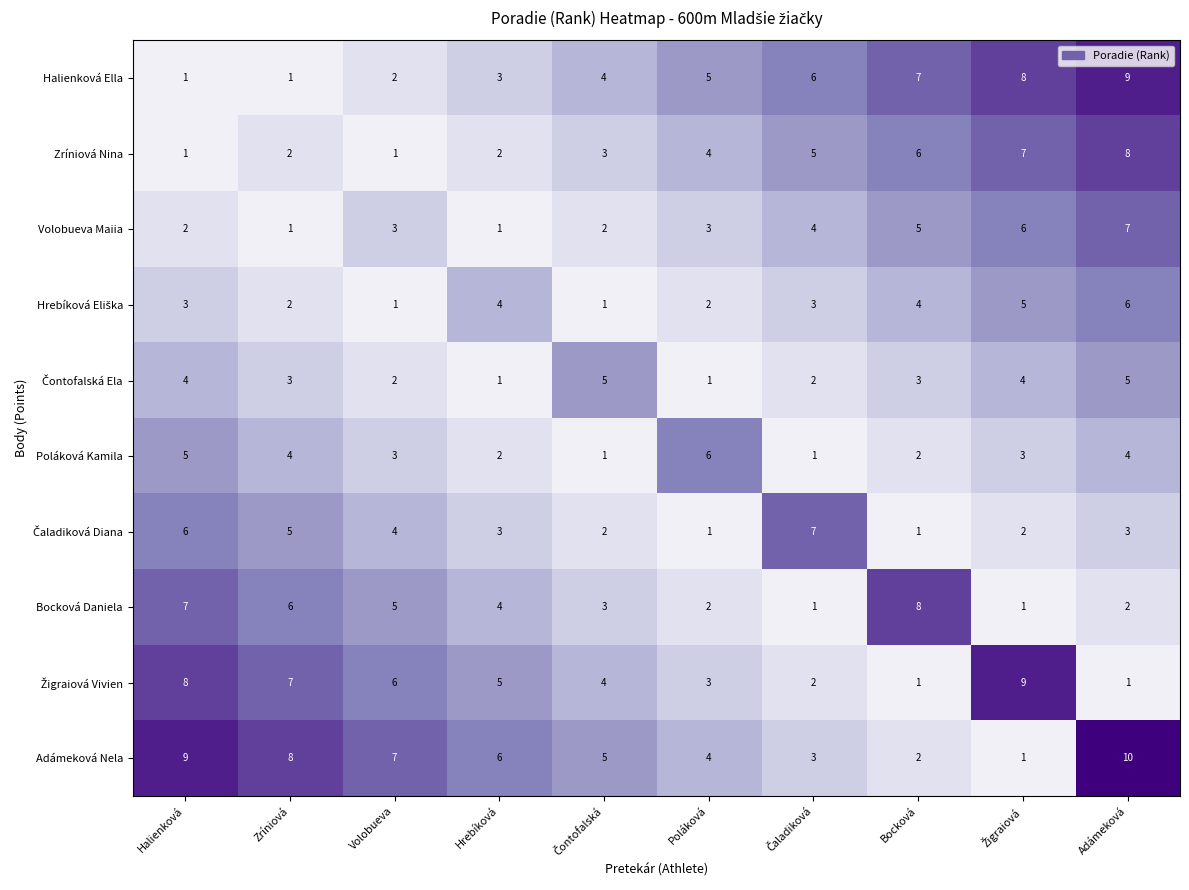

How many Zríniová Nina values are between 2 and 6?

6